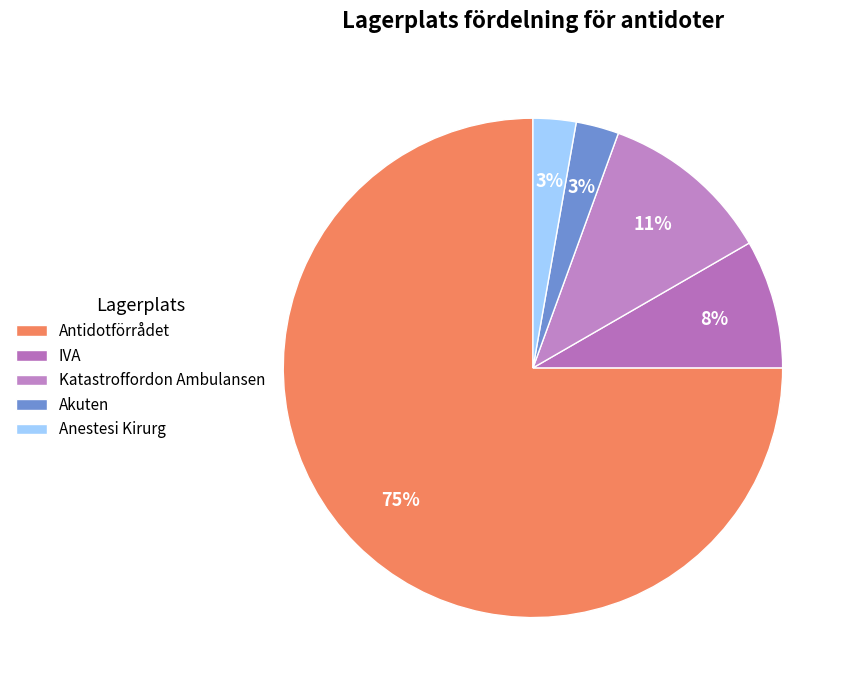

Count the number of slices in the pie.

5